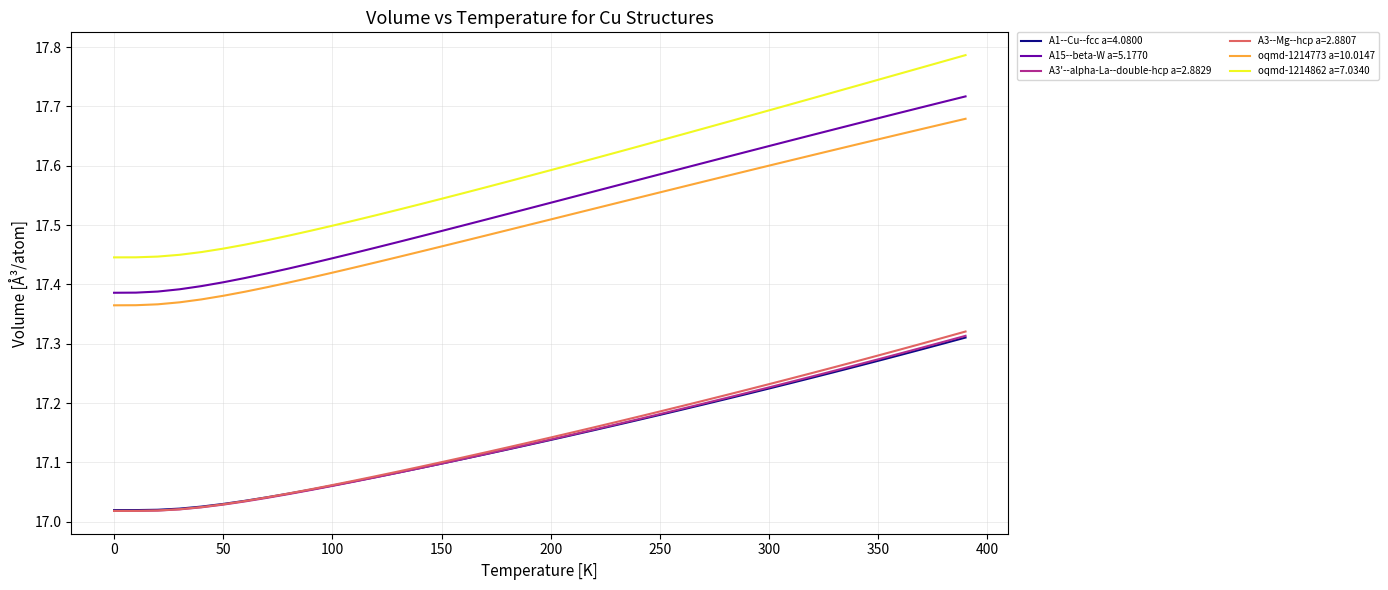

Which series has the largest total across all categories?

oqmd-1214862 a=7.0340